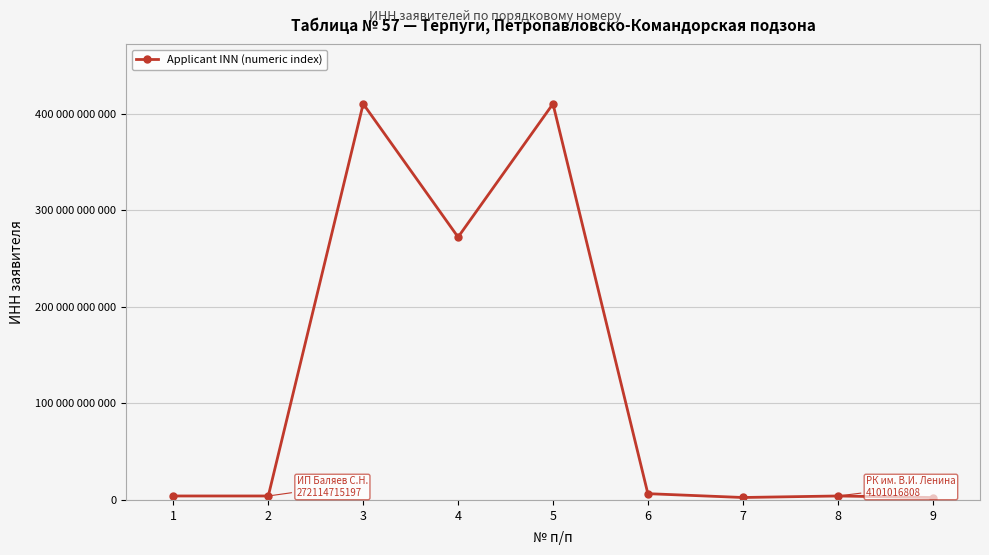

Count the number of categories in the chart.

9